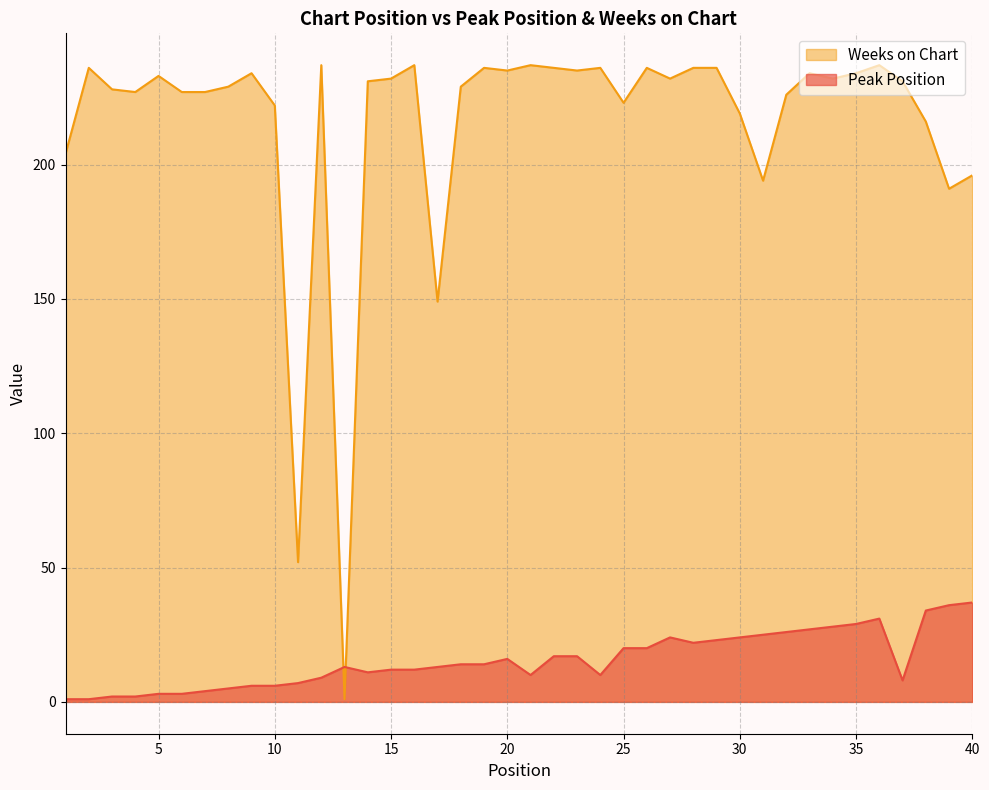

What is the difference between the maximum and minimum values in the Weeks on Chart series?

236